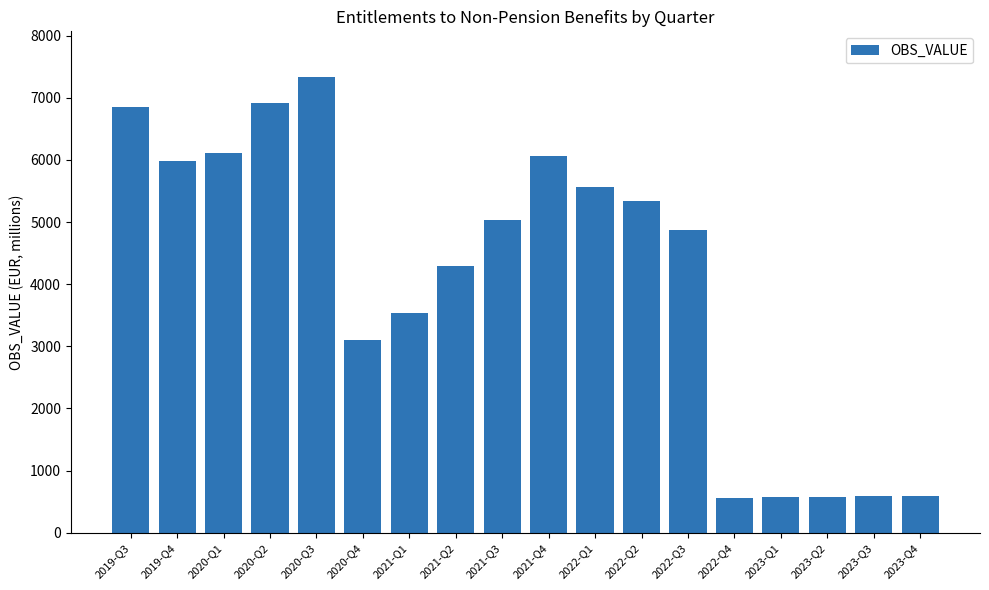

Is it true that the value at 2021-Q3 is 5036?

True